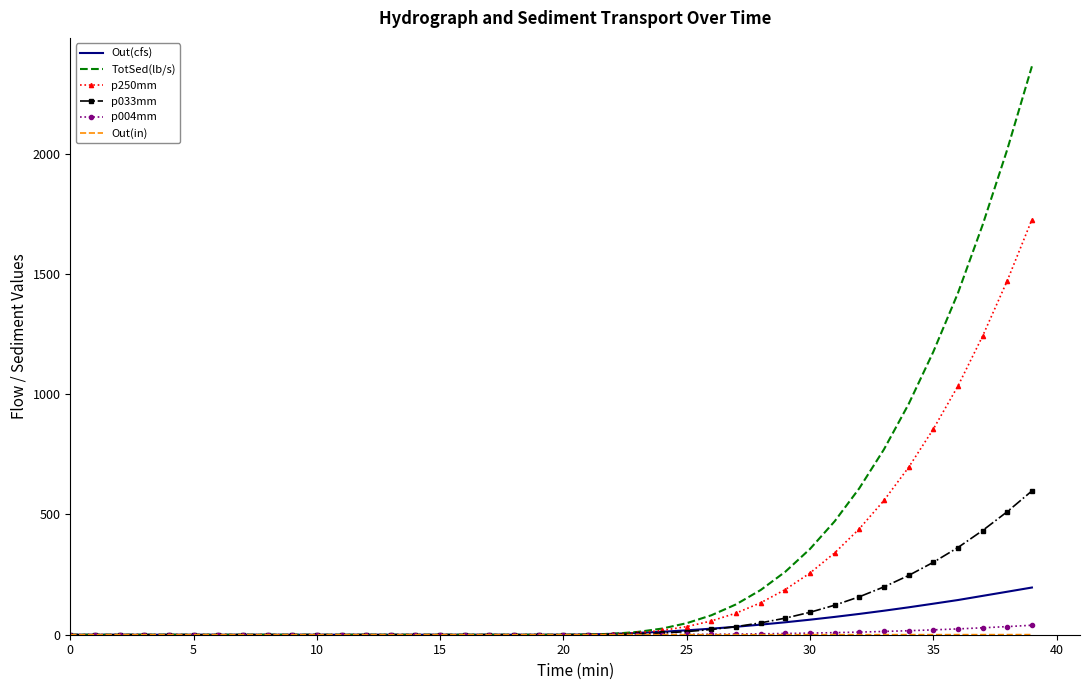

Which series has the widest spread of values?

TotSed(lb/s)